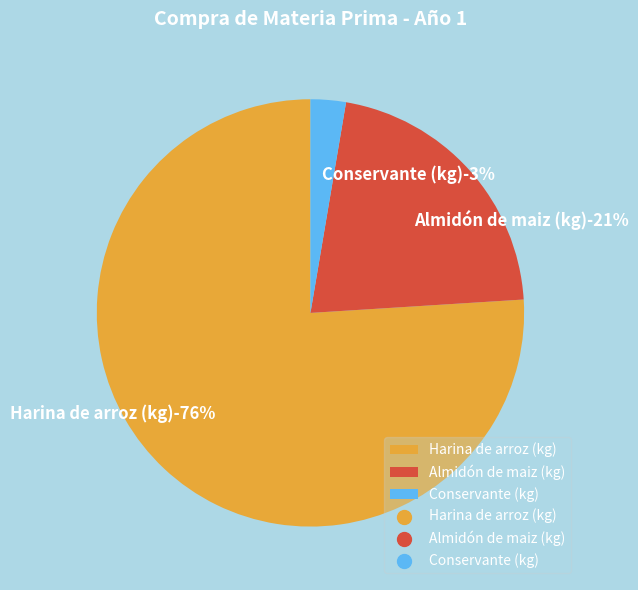

The Almidón de maiz (kg) slice represents 15% of the pie. True or false?

False